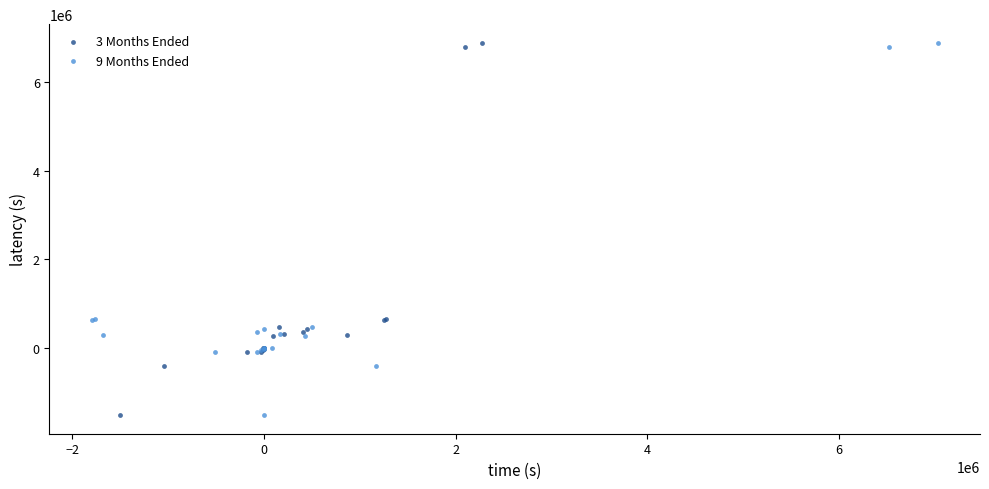

What are all the series names shown in the legend?

3 Months Ended, 9 Months Ended